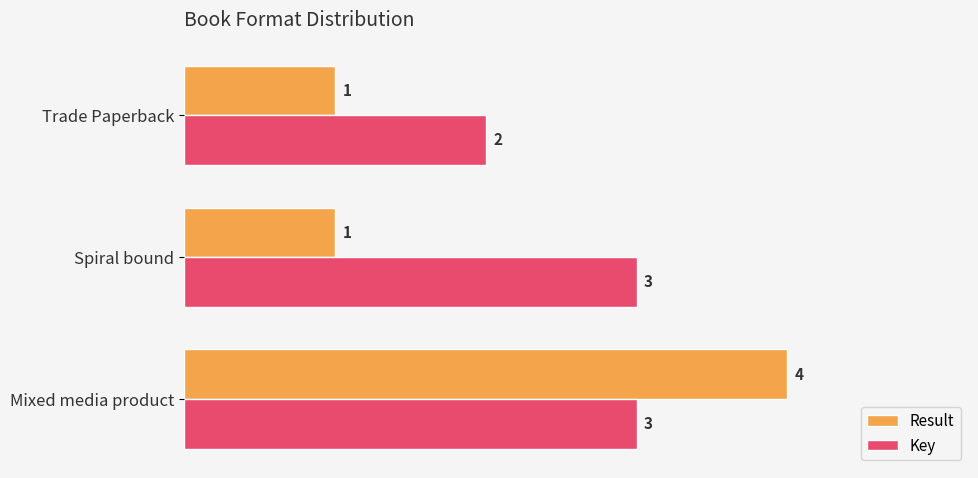

Which series has the largest range (max minus min)?

Result